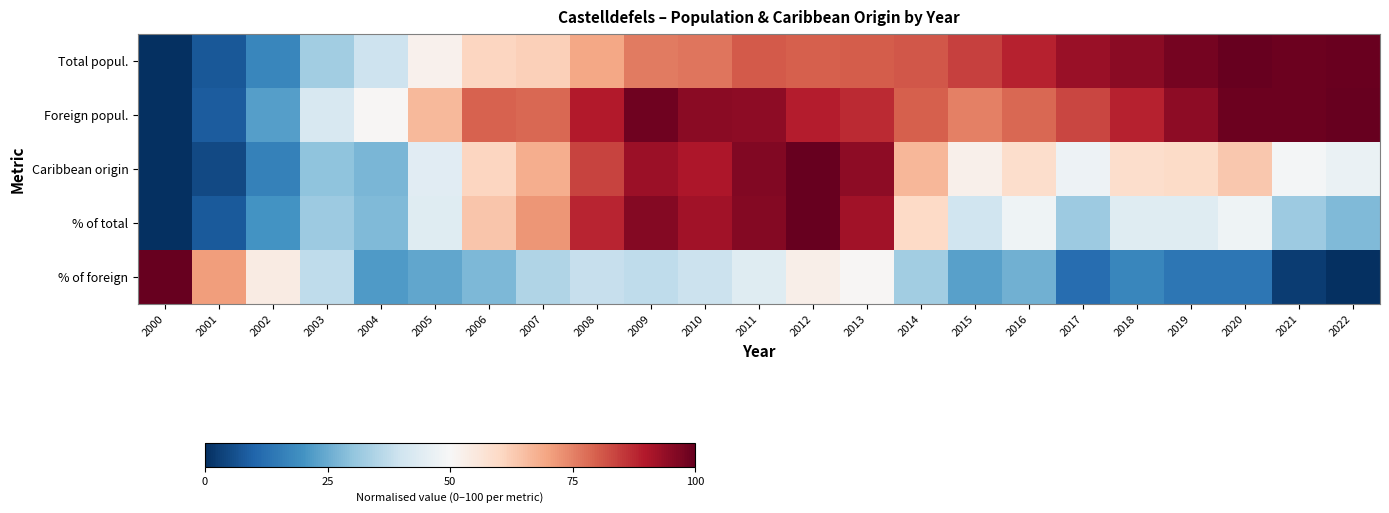

Reading left to right, extract all data points from this chart.

Total popul.: 2000=0.0	2001=7.6	2002=17.4	2003=32.7	2004=39.7	2005=52.0	2006=60.7	2007=62.0	2008=69.2	2009=75.9	2010=76.7	2011=80.7	2012=80.0	2013=80.4	2014=81.2	2015=84.0	2016=88.5	2017=93.3	2018=95.1	2019=98.0	2020=100.0	2021=99.0	2022=99.3
Foreign popul.: 2000=0.0	2001=8.5	2002=22.3	2003=41.9	2004=50.6	2005=66.1	2006=79.3	2007=78.8	2008=89.8	2009=98.8	2010=95.2	2011=94.8	2012=89.3	2013=87.1	2014=79.8	2015=75.4	2016=78.8	2017=83.3	2018=88.4	2019=94.6	2020=99.1	2021=98.9	2022=100.0
Caribbean origin: 2000=0.0	2001=4.7	2002=16.2	2003=29.8	2004=27.2	2005=44.5	2006=60.7	2007=68.1	2008=83.8	2009=92.7	2010=90.6	2011=96.3	2012=100.0	2013=94.8	2014=66.5	2015=52.4	2016=58.6	2017=47.6	2018=58.6	2019=59.7	2020=63.4	2021=49.2	2022=46.6
% of total: 2000=0.0	2001=8.0	2002=20.0	2003=32.0	2004=28.0	2005=44.0	2006=64.0	2007=72.0	2008=88.0	2009=96.0	2010=92.0	2011=96.0	2012=100.0	2013=92.0	2014=60.0	2015=40.0	2016=48.0	2017=32.0	2018=44.0	2019=44.0	2020=48.0	2021=32.0	2022=28.0
% of foreign: 2000=100.0	2001=71.1	2002=54.2	2003=37.3	2004=21.7	2005=24.1	2006=27.7	2007=34.9	2008=38.6	2009=37.3	2010=39.2	2011=44.0	2012=53.0	2013=50.6	2014=32.5	2015=22.9	2016=25.9	2017=12.0	2018=17.5	2019=13.9	2020=13.9	2021=2.4	2022=0.0